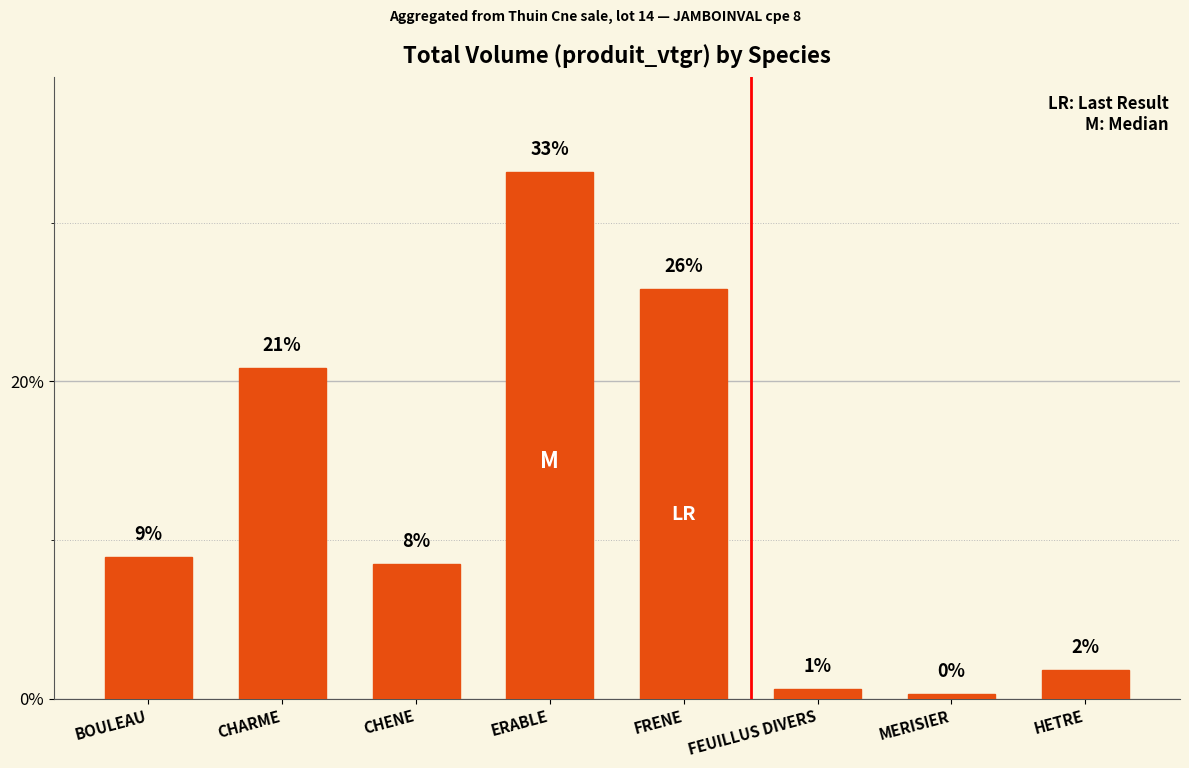

Does the chart contain any negative values?

No